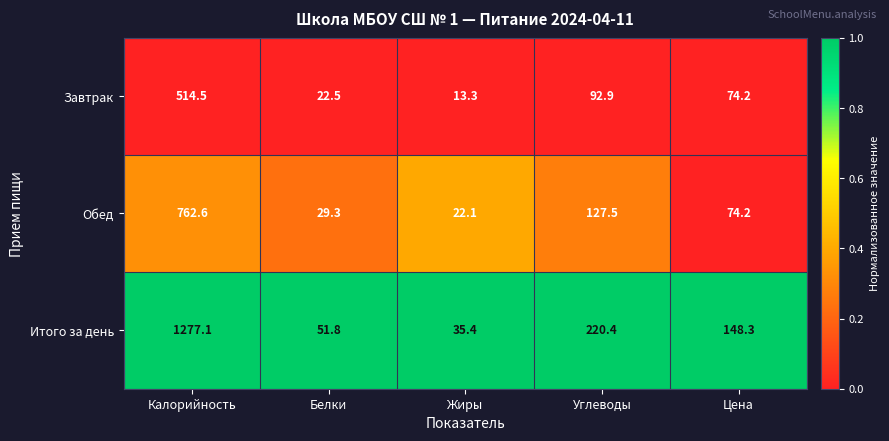

Rank the series by their average value, from highest to lowest.

Итого за день, Обед, Завтрак